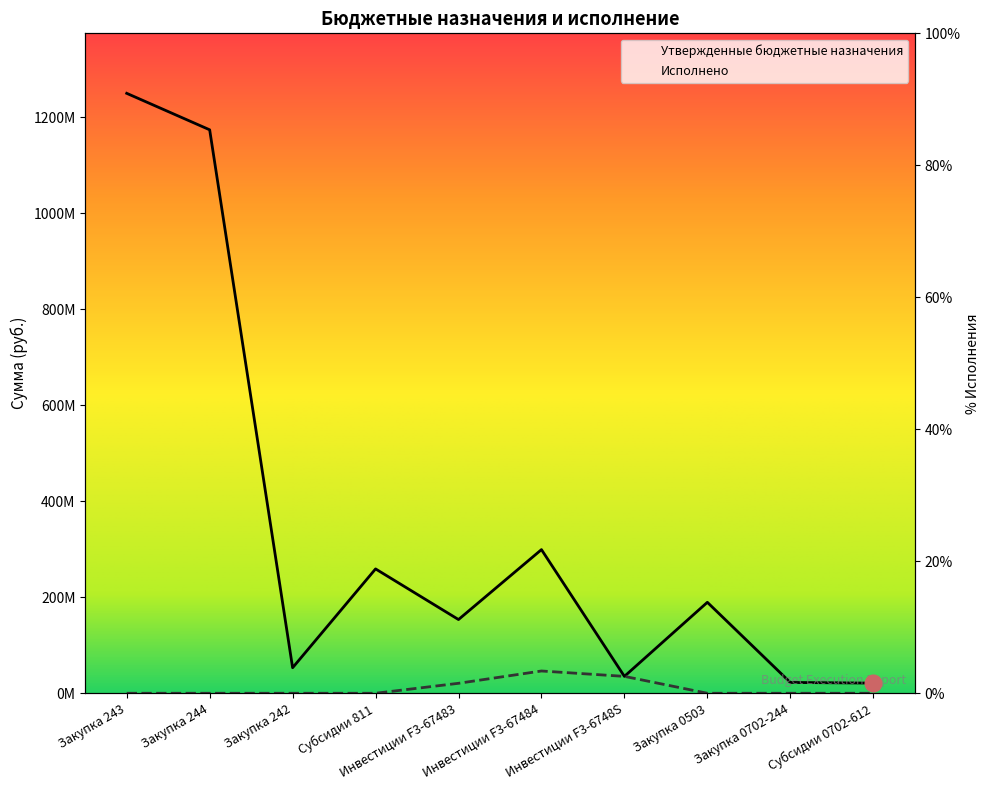

True or false: Утвержденные бюджетные назначения and Исполнено cross at least once.

False